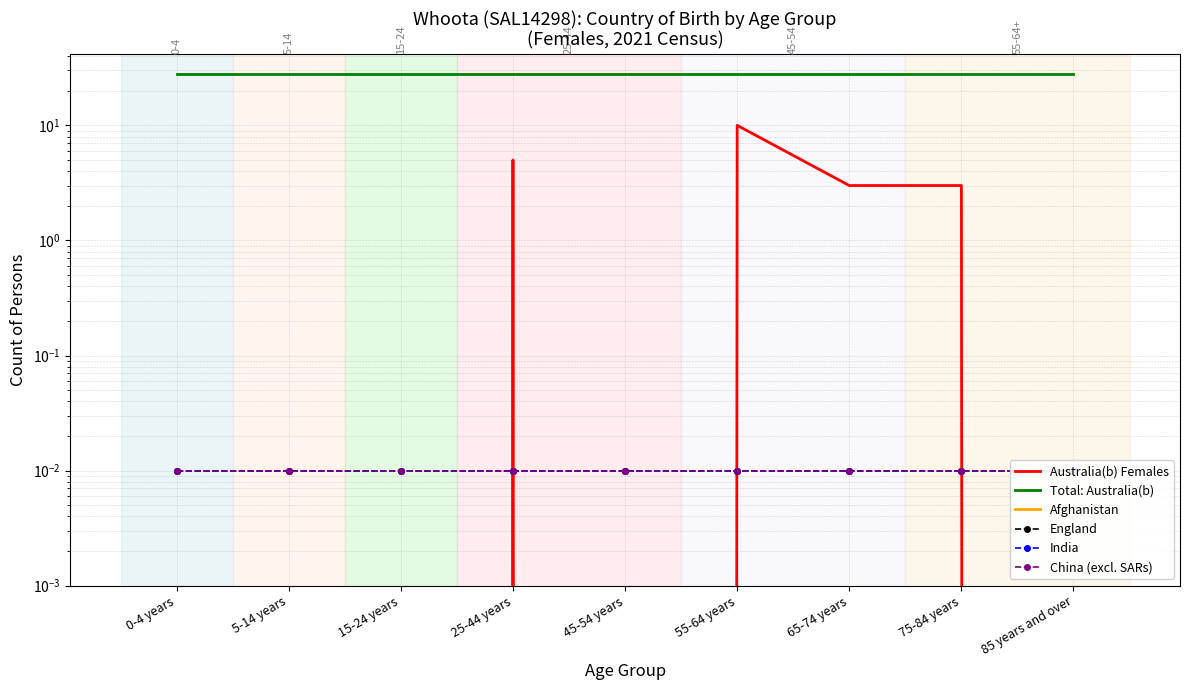

How many lines are shown in the chart?

6